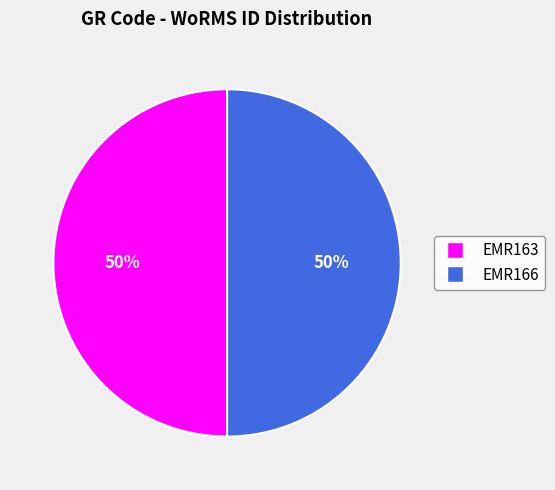

Combined, do EMR163 and EMR166 account for over 50%?

Yes